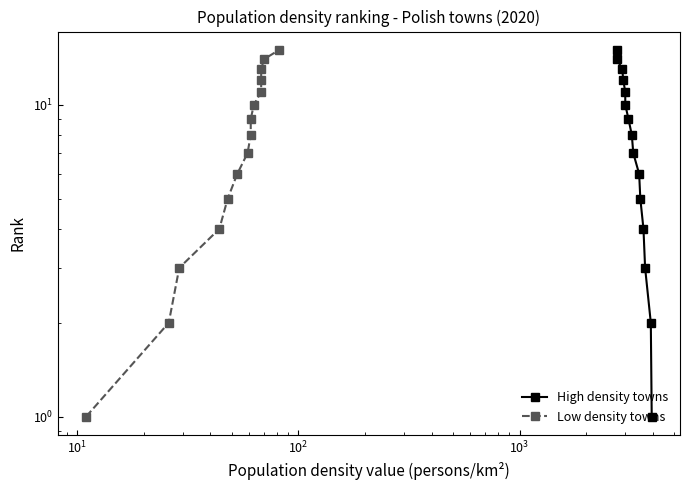

The High density towns series shows 2 at 14. True or false?

False